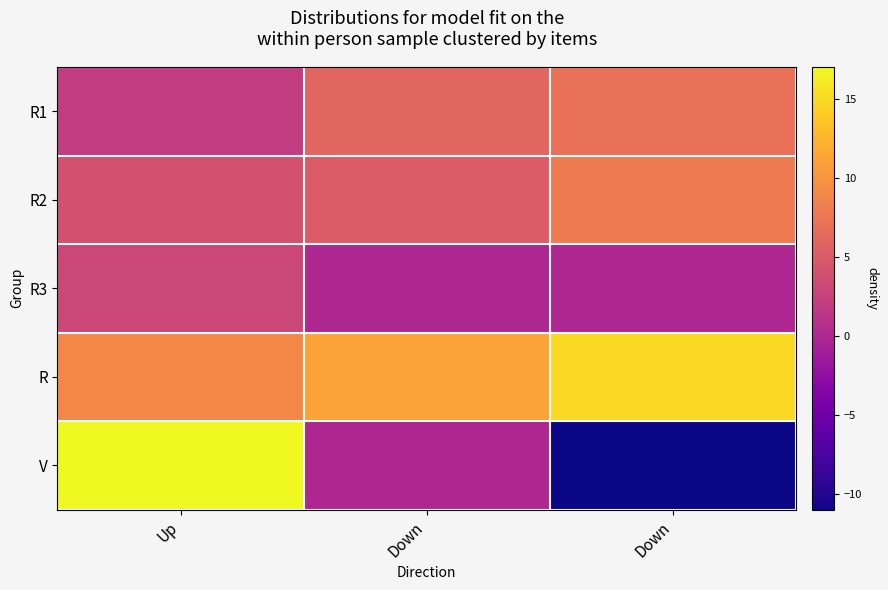

List the series in order of their peak value, highest first.

V, R, R2, R1, R3